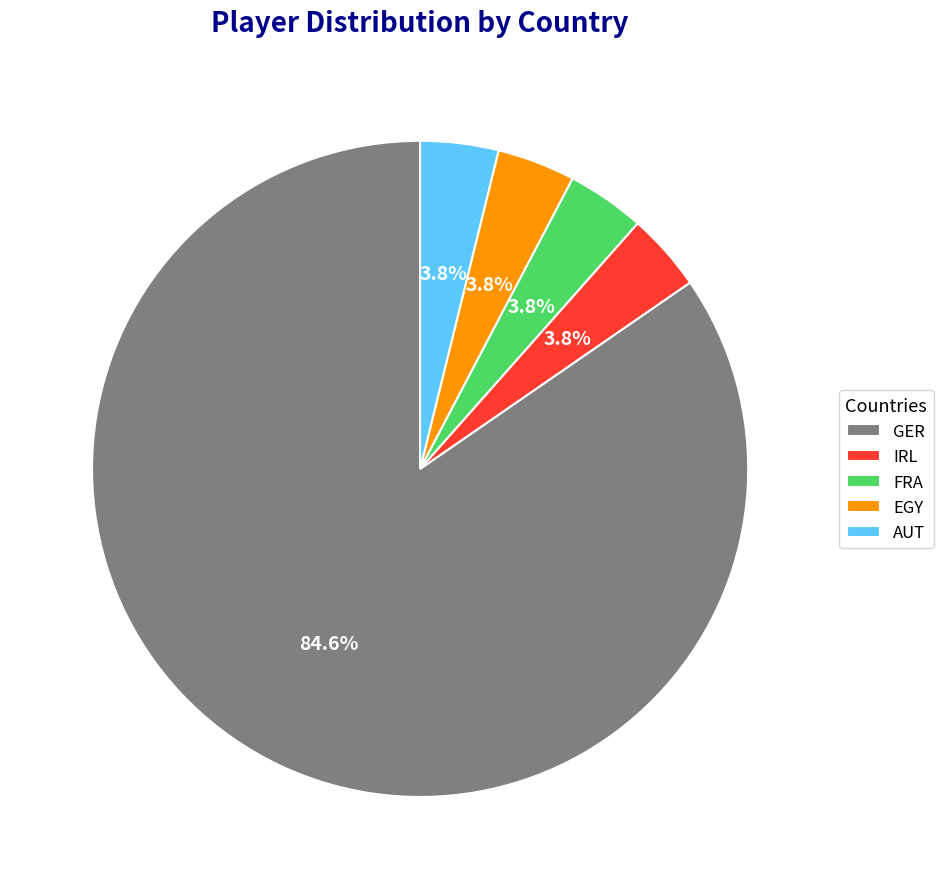

To the nearest percent, what percentage of the pie is GER?

85%